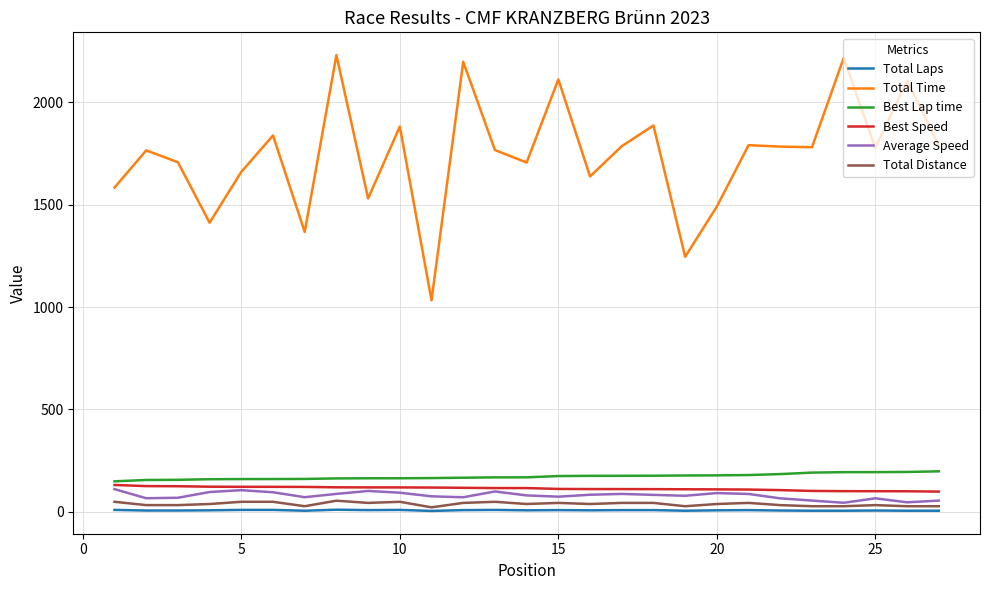

Rank the series by their maximum value, from highest to lowest.

Total Time, Best Lap time, Best Speed, Average Speed, Total Distance, Total Laps